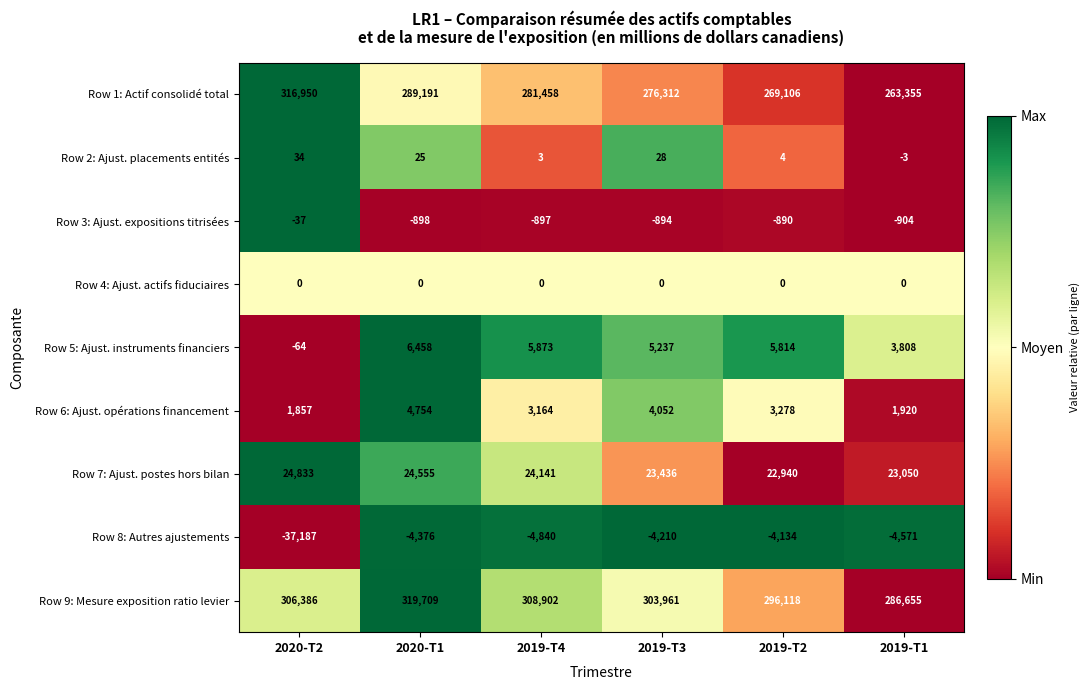

At which label does Row 8: Autres ajustements first exceed -4376?

2019-T3